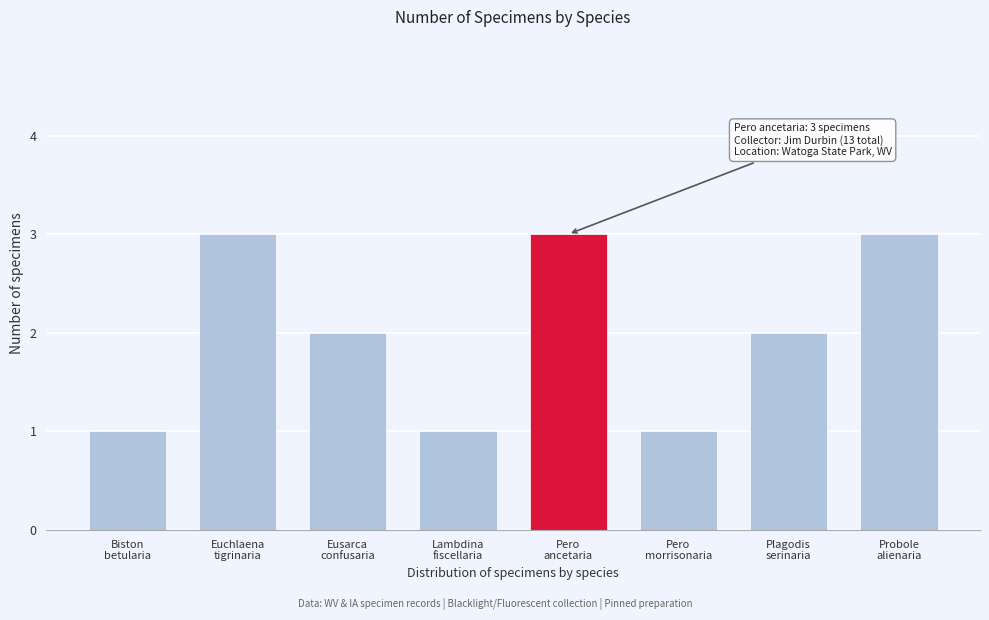

What is the ratio of the value at Lambdina
fiscellaria to the value at Pero
ancetaria?

0.3